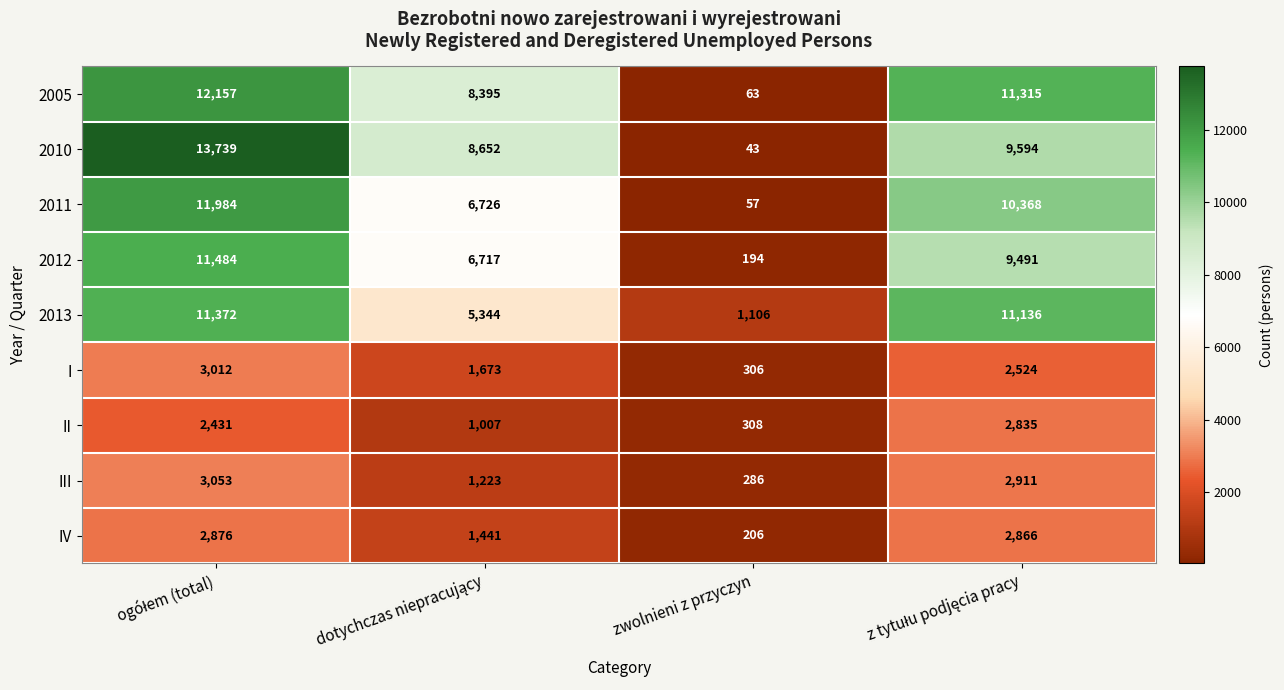

List the series in order of their peak value, highest first.

2010, 2005, 2011, 2012, 2013, III, I, IV, II